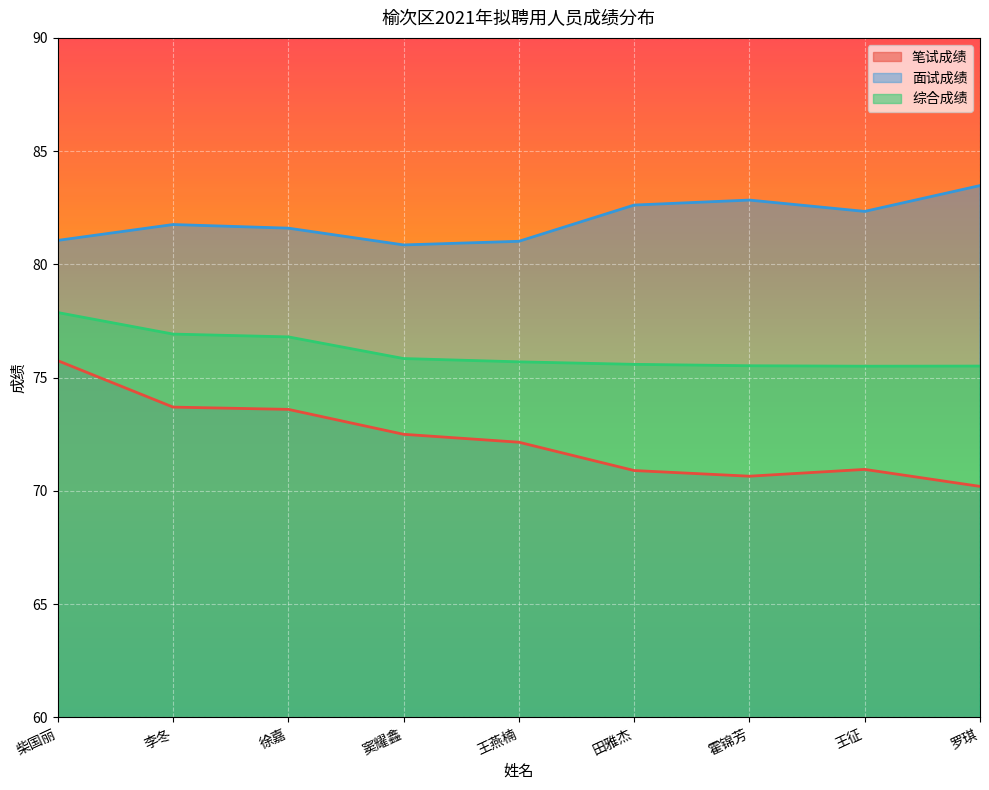

True or false: 综合成绩 has more than 0 interior local peaks.

False